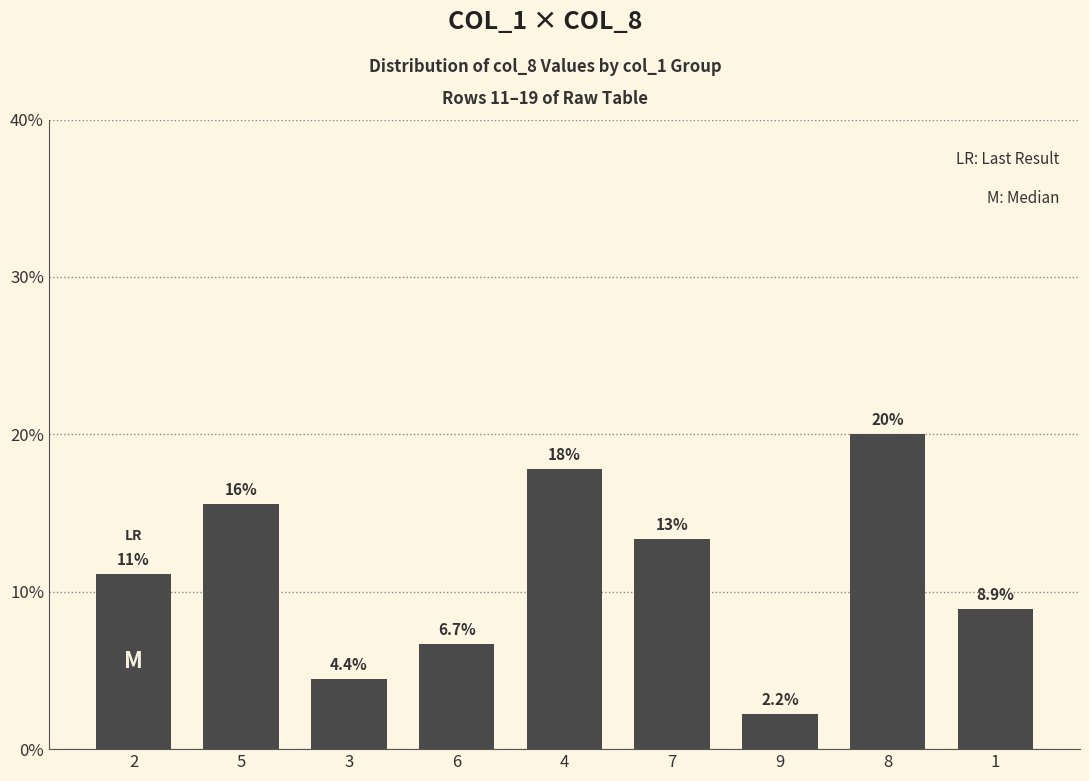

Reading left to right, transcribe all the data shown in this chart.

11.1	15.6	4.4	6.7	17.8	13.3	2.2	20.0	8.9